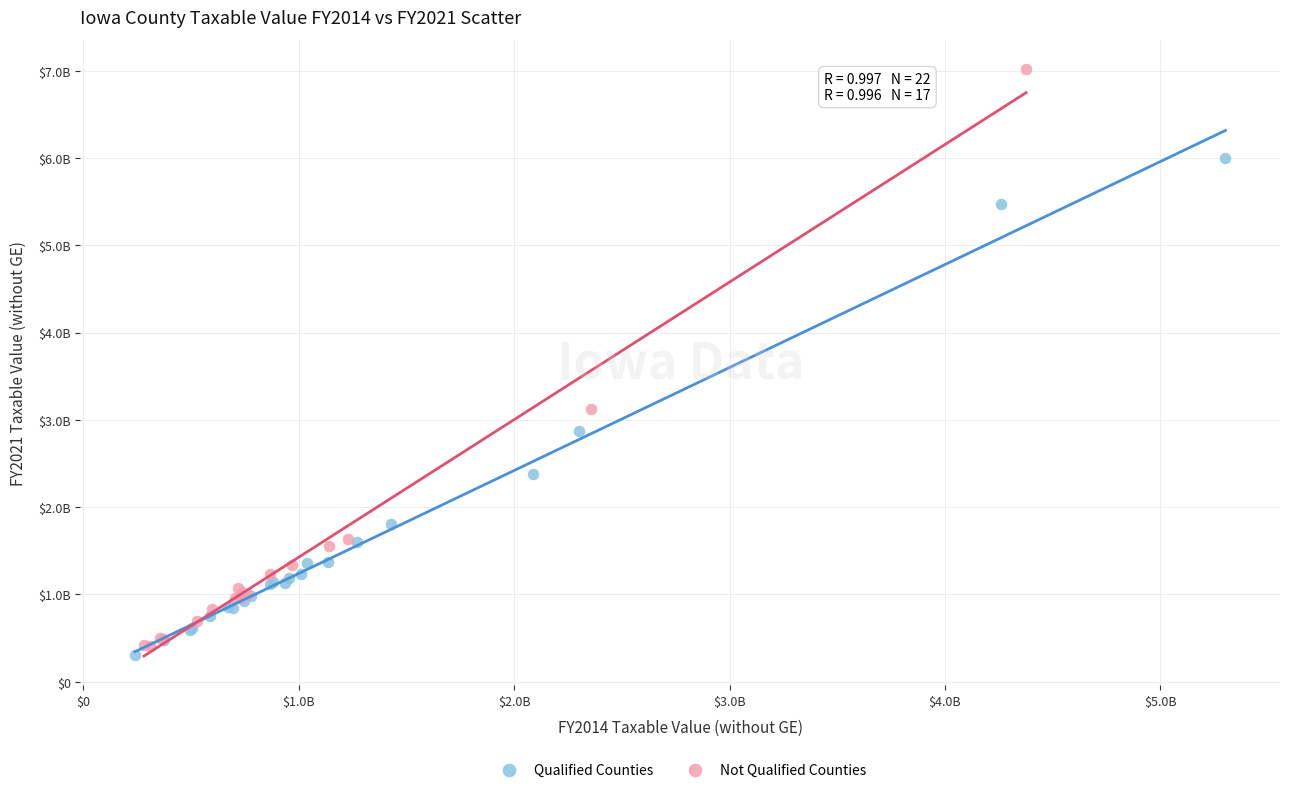

Which series contains the lowest Y value?

Qualified Counties